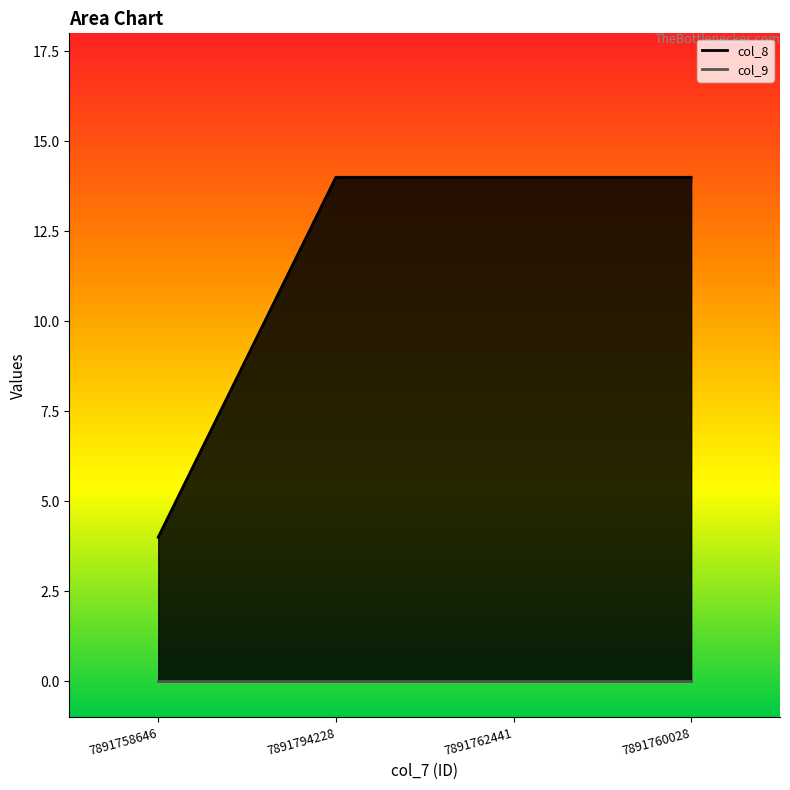

What is the change in value from 7891758646 to 7891794228?

+10